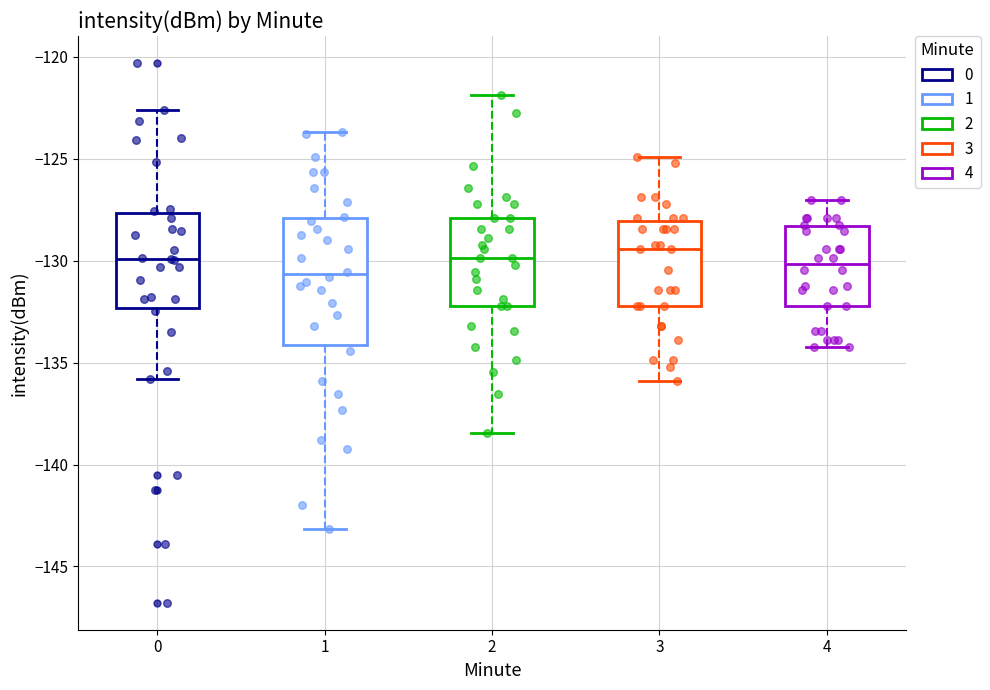

Where does the lower whisker of the box at x = 4 end on the y-axis? The values are not printed on the chart, so give them approximately, as read against the axis.

-134.0